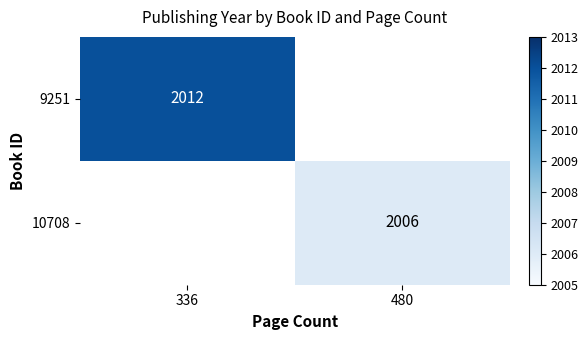

Is it true that 10708 equals 962 at 480?

False